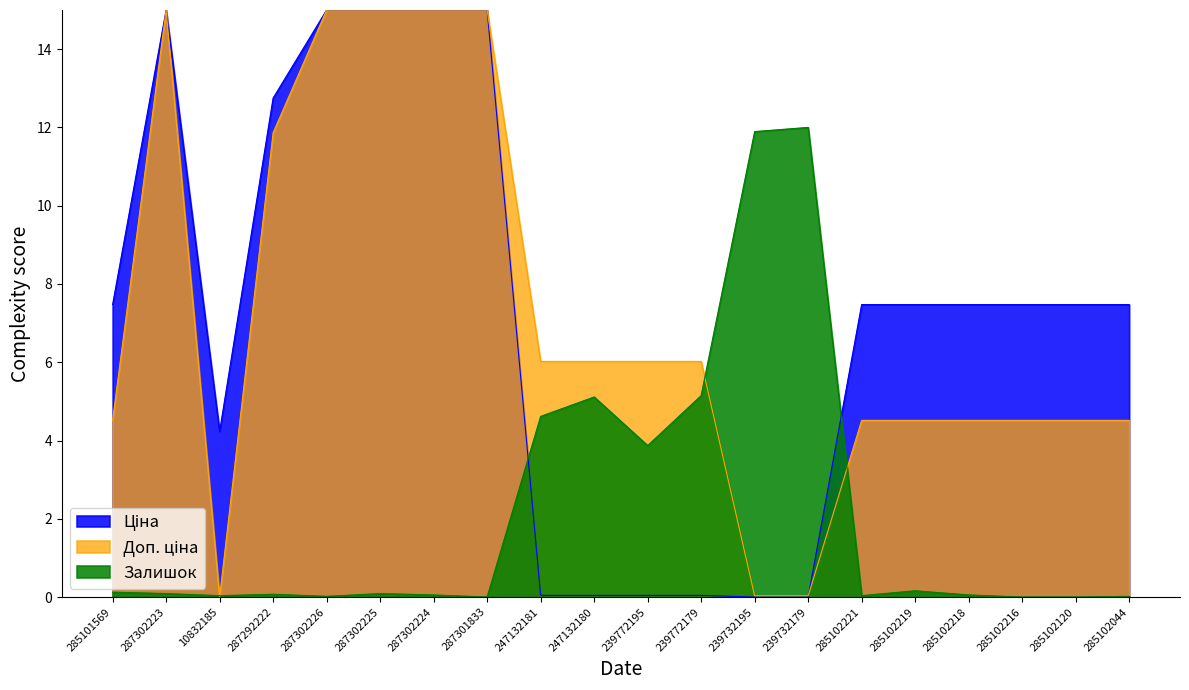

What is the label of the 1st point from the left?

285101569